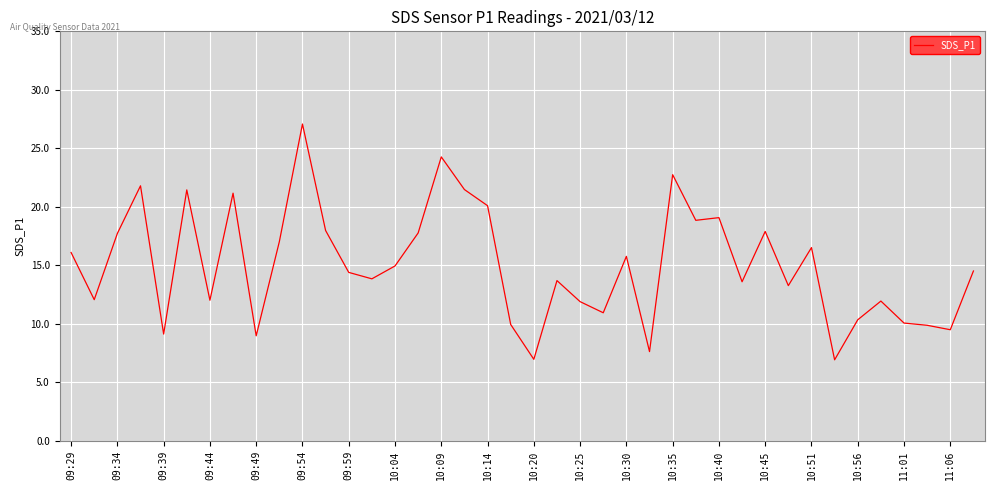

What is the greatest value displayed?

27.1